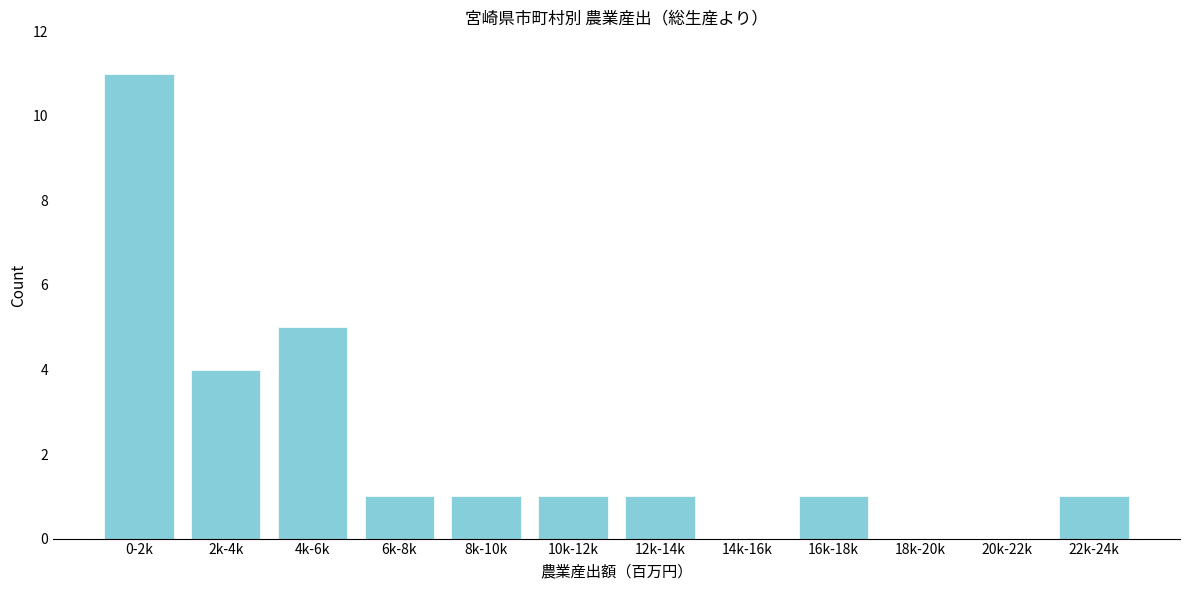

Reading left to right, what are all the values shown in this chart?

0-2k=11	2k-4k=4	4k-6k=5	6k-8k=1	8k-10k=1	10k-12k=1	12k-14k=1	14k-16k=0	16k-18k=1	18k-20k=0	20k-22k=0	22k-24k=1